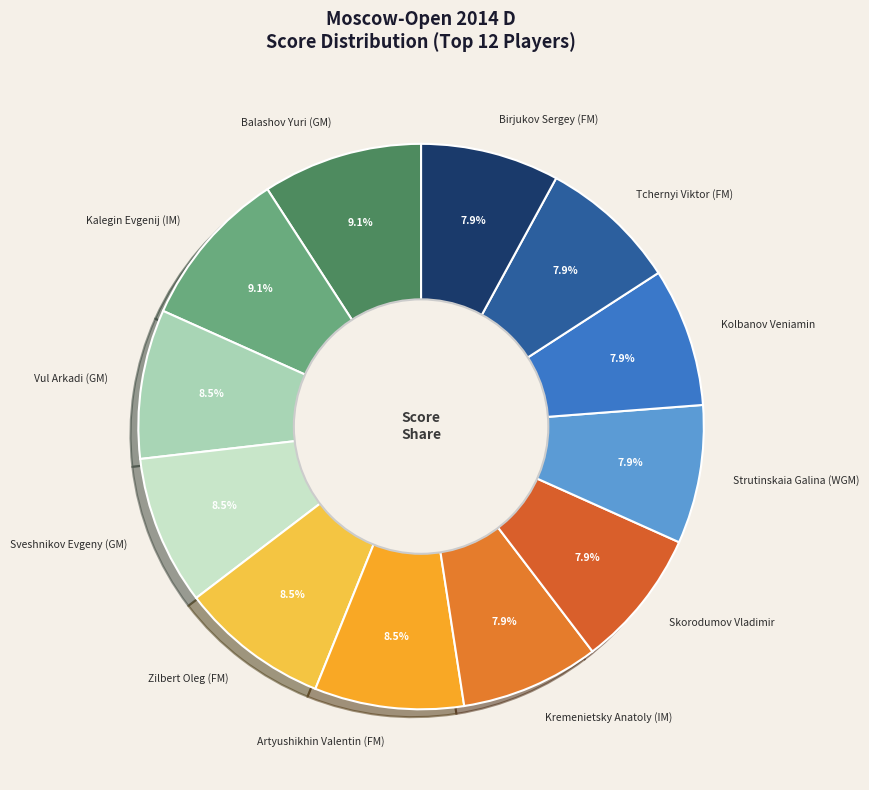

How many segments does this pie chart have?

12